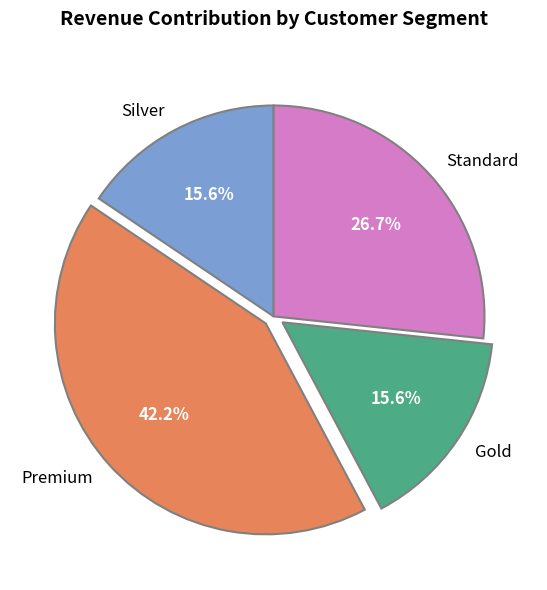

Which has a higher value, Gold or Standard?

Standard